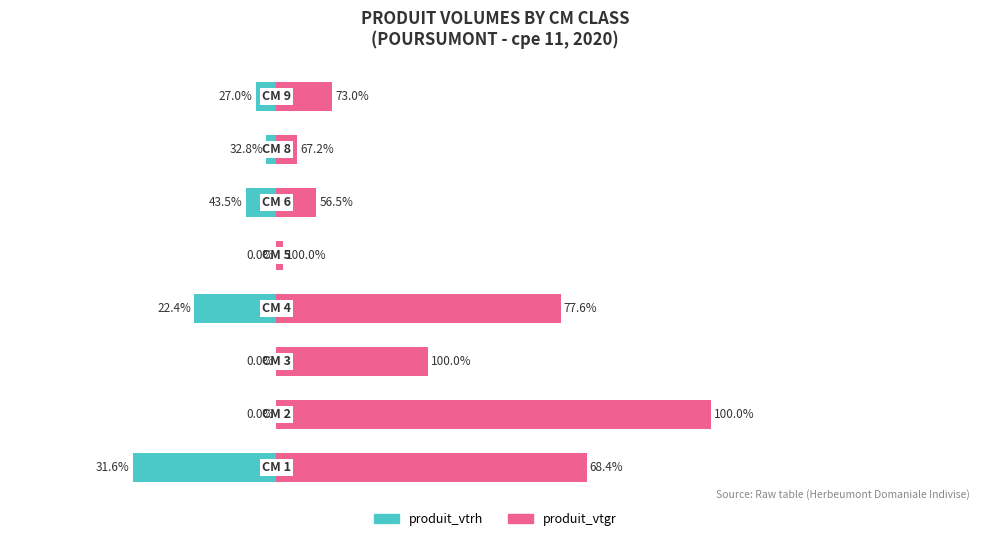

List the series in order of their peak value, lowest first.

produit_vtrh, produit_vtgr